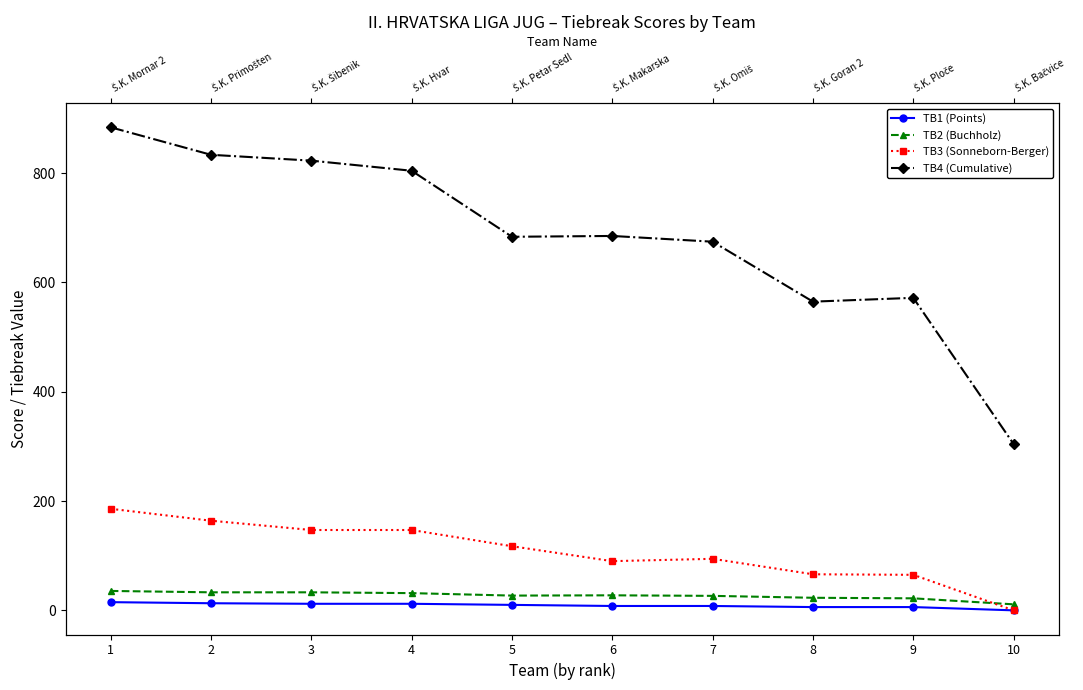

Which category has the lowest value in the TB4 (Cumulative) series?

10